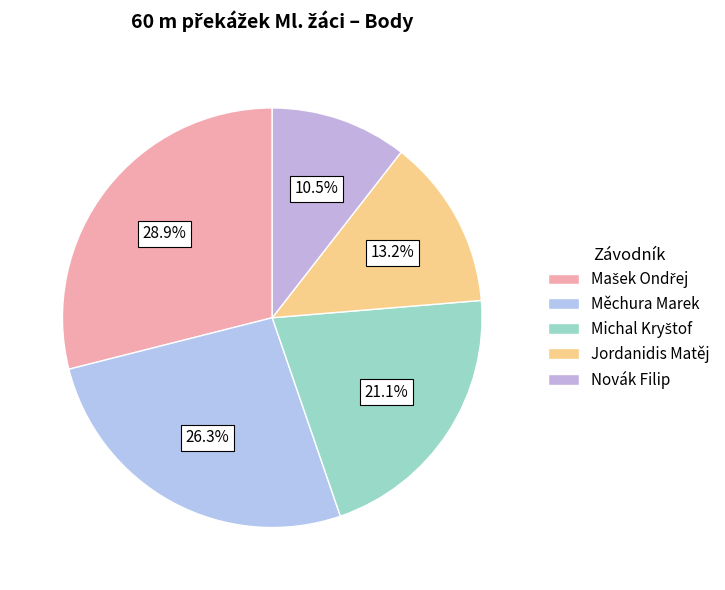

Is there a majority slice in this chart?

No